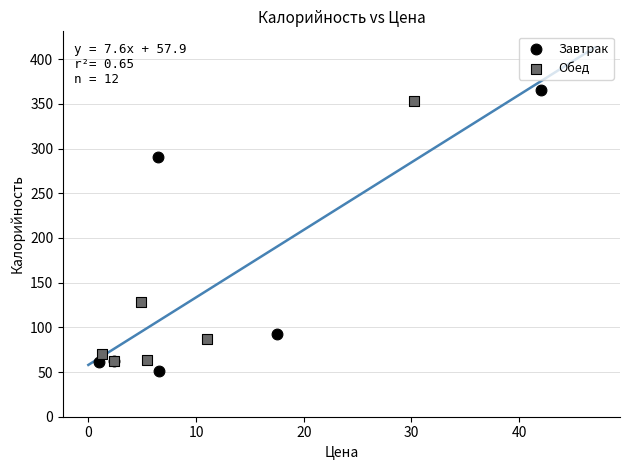

Which series has the largest Y range (max minus min)?

Завтрак